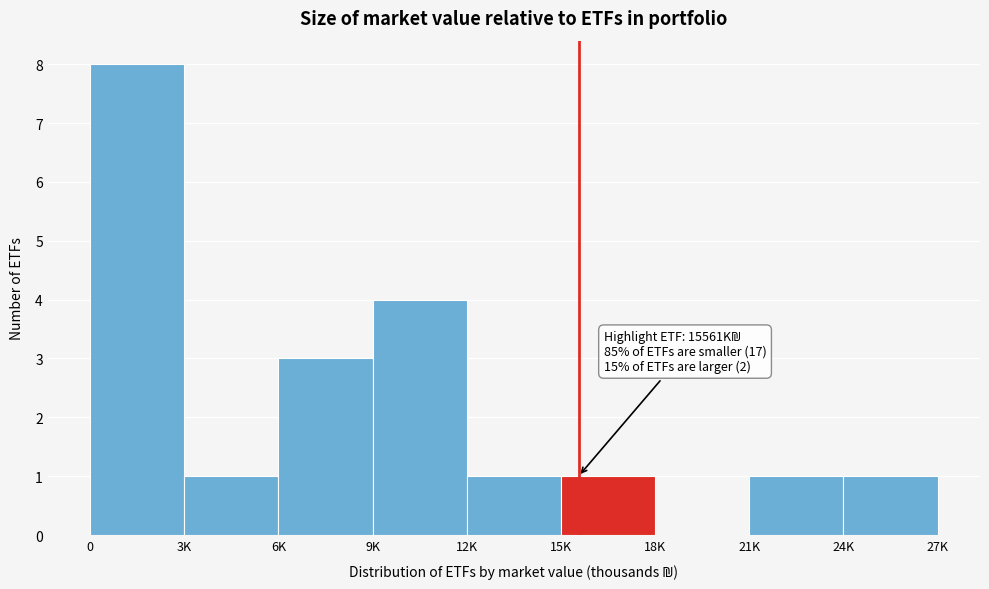

Reading left to right, what are all the values shown in this chart?

0=8	3K=1	6K=3	9K=4	12K=1	15K=1	18K=0	21K=1	24K=1